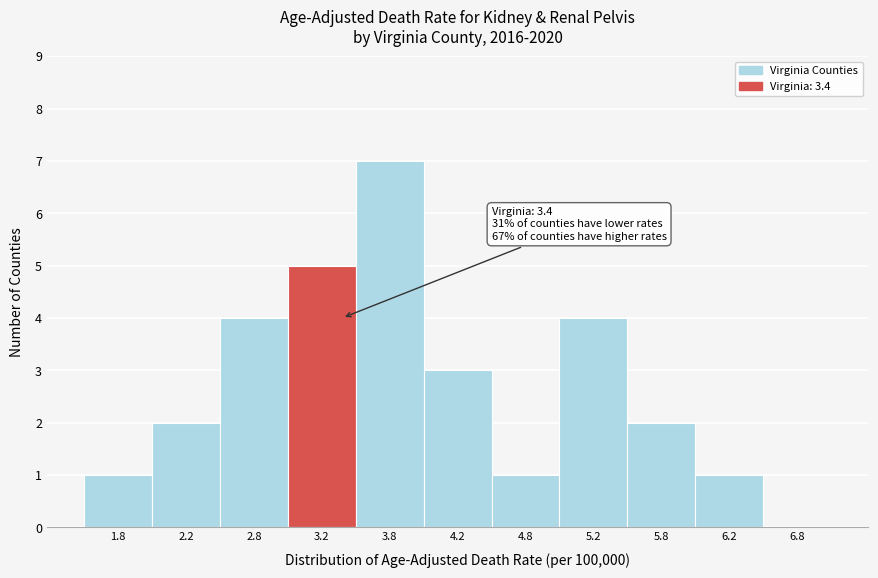

Which range on the x-axis has the tallest bar?

3.5 to 4.0